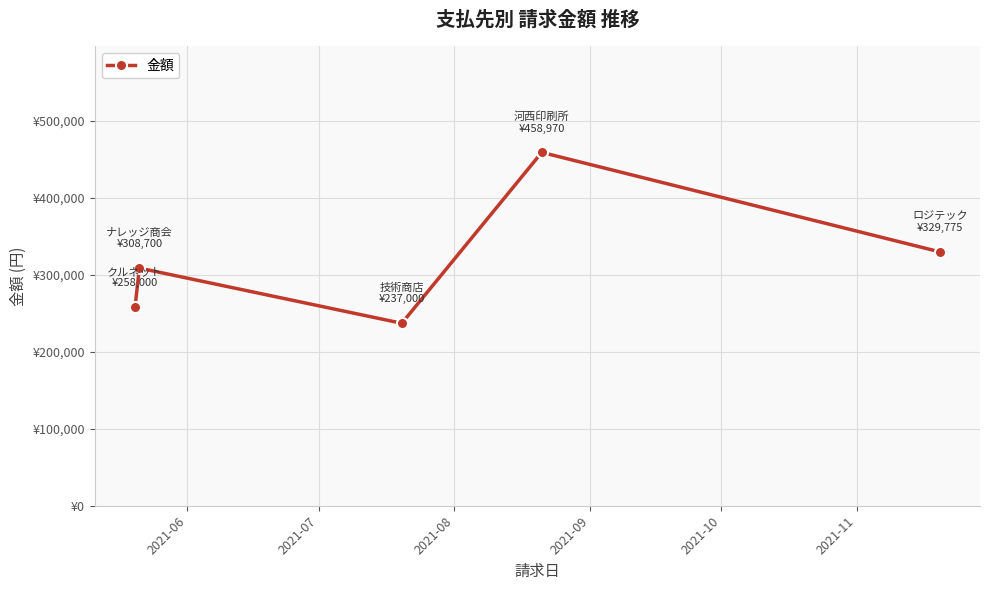

What is the sum of all values?

1592445